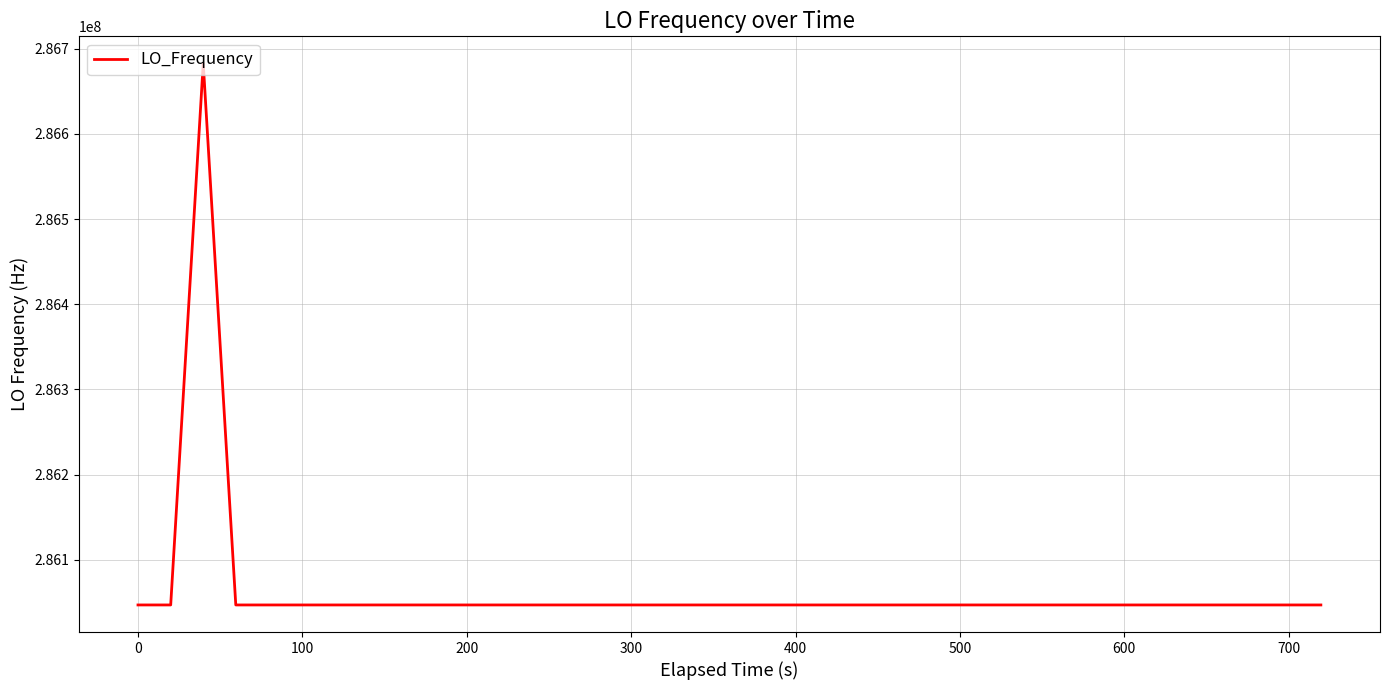

What is the maximum value shown in the chart?

286682706.1